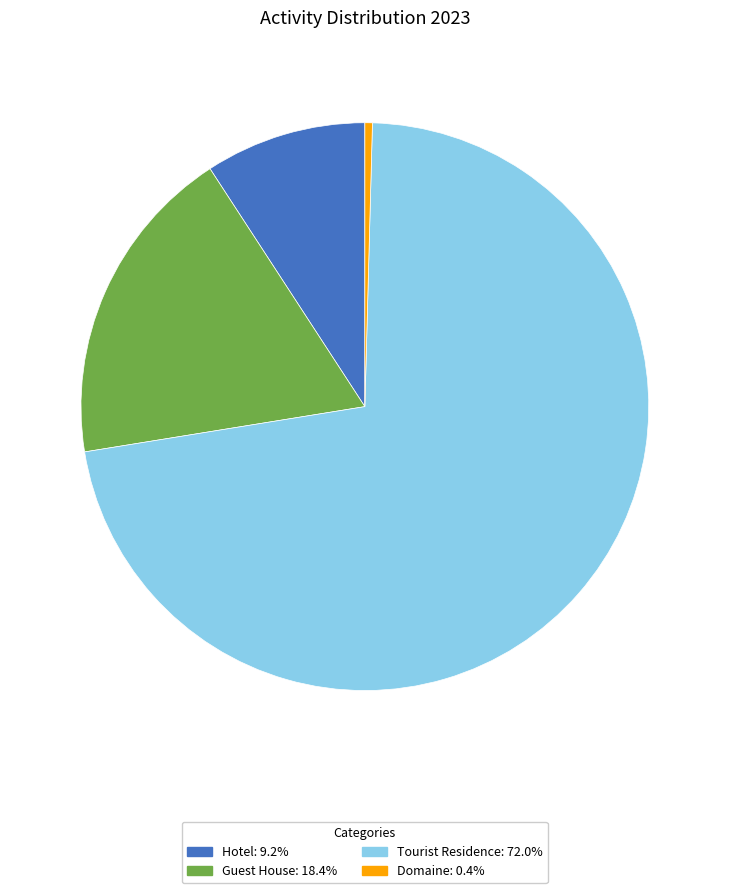

What is the largest slice in the pie chart?

Tourist Residence